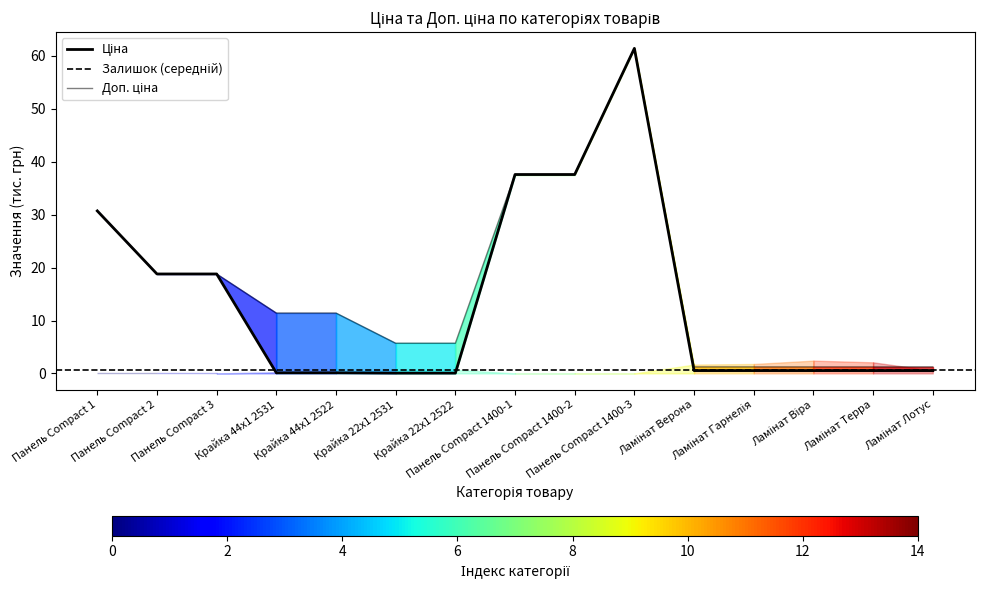

Which series changed the most between Панель Compact 2 and Крайка 44x1 2522?

Ціна